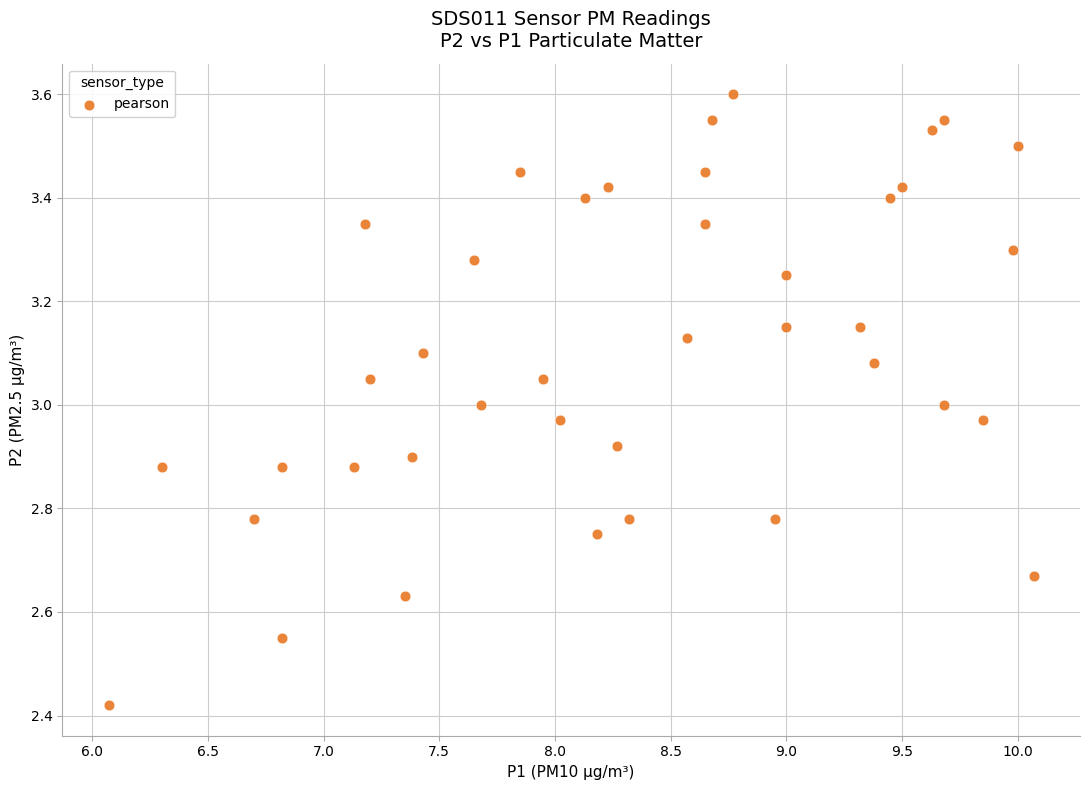

What is the range of X values (max minus min)?

4.0